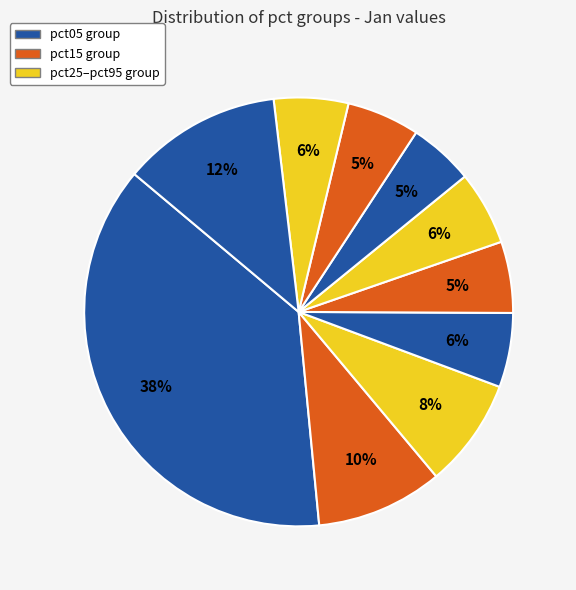

How many slices are in this pie chart?

10